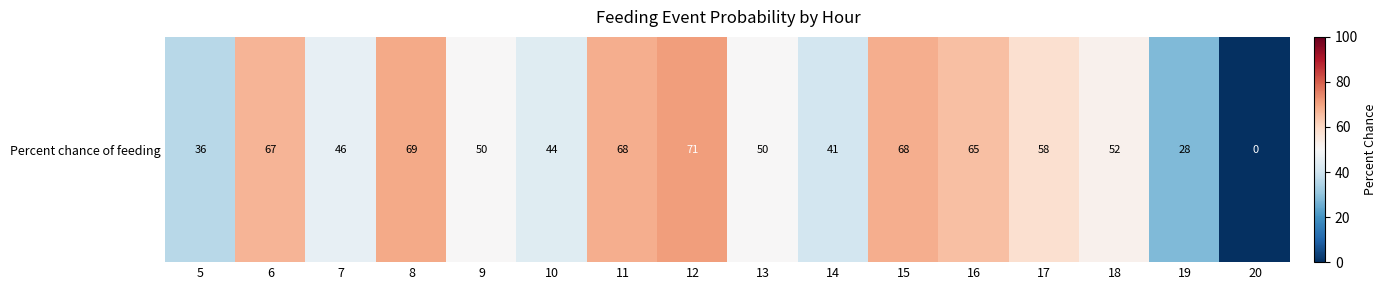

What is the difference between the values at 14 and 8?

28